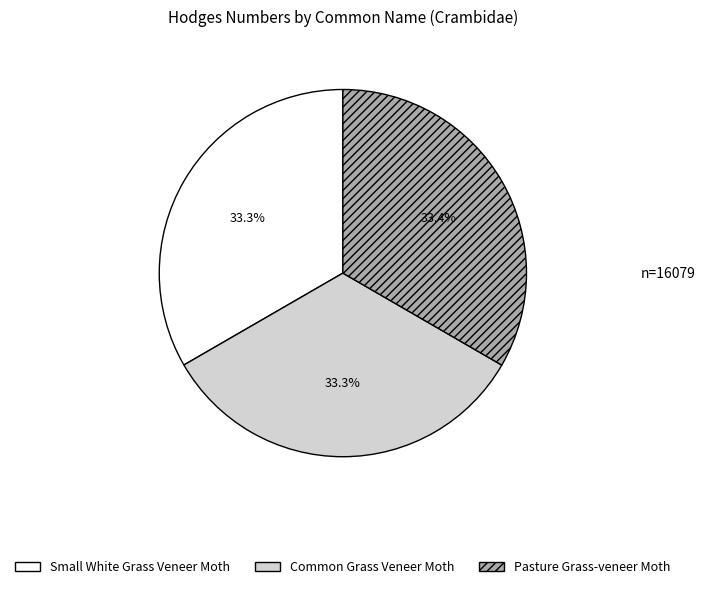

The Common Grass Veneer Moth slice represents 33% of the pie. True or false?

True